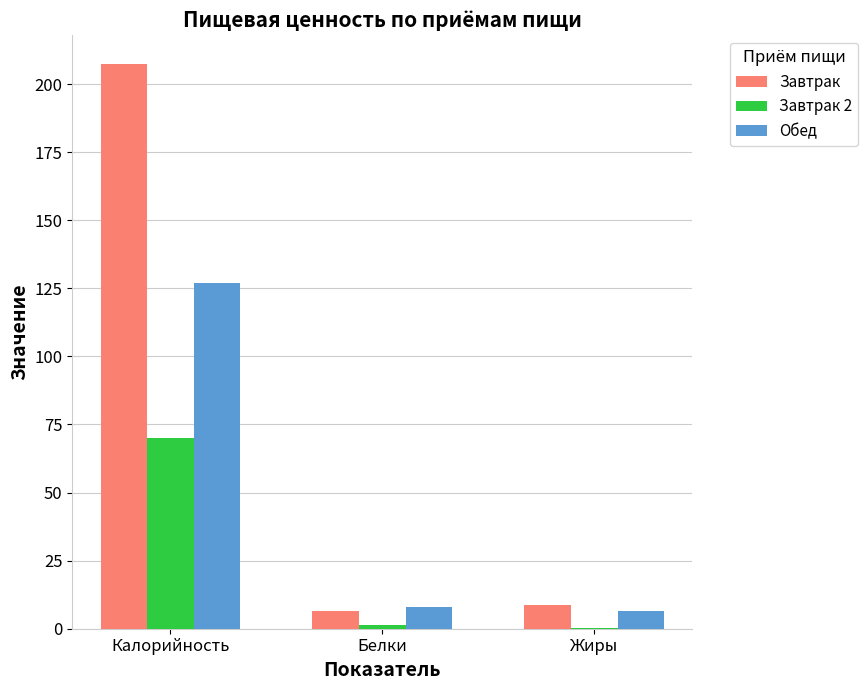

How many data points in Обед are above 8?

2